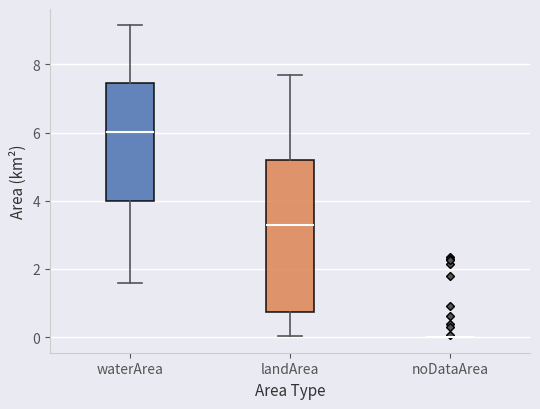

Where does the lower whisker of the box for waterArea end on the y-axis? The values are not printed on the chart, so give them approximately, as read against the axis.

1.6